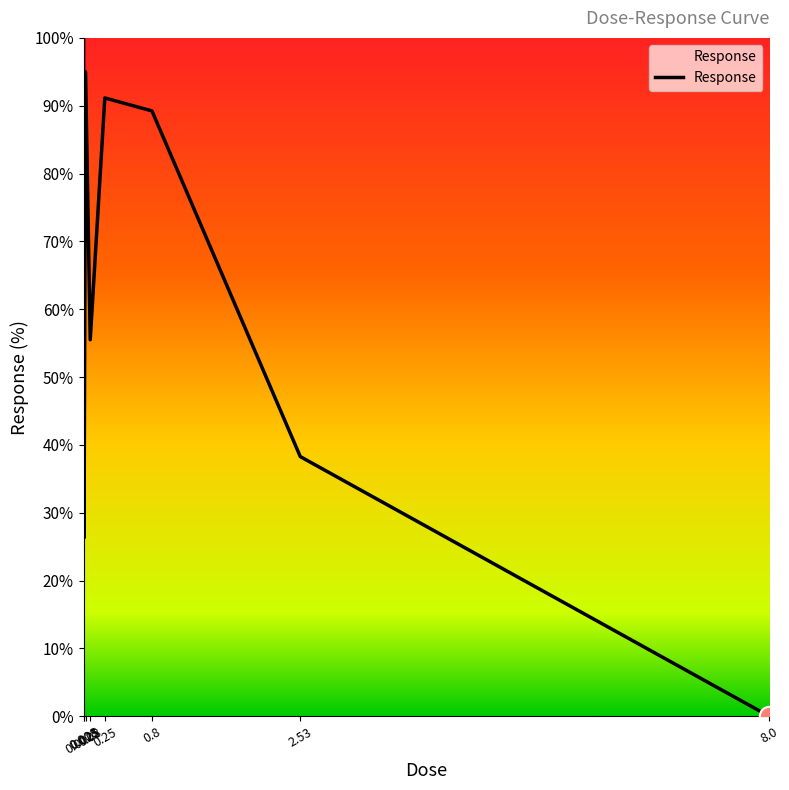

How many positive values are there?

7